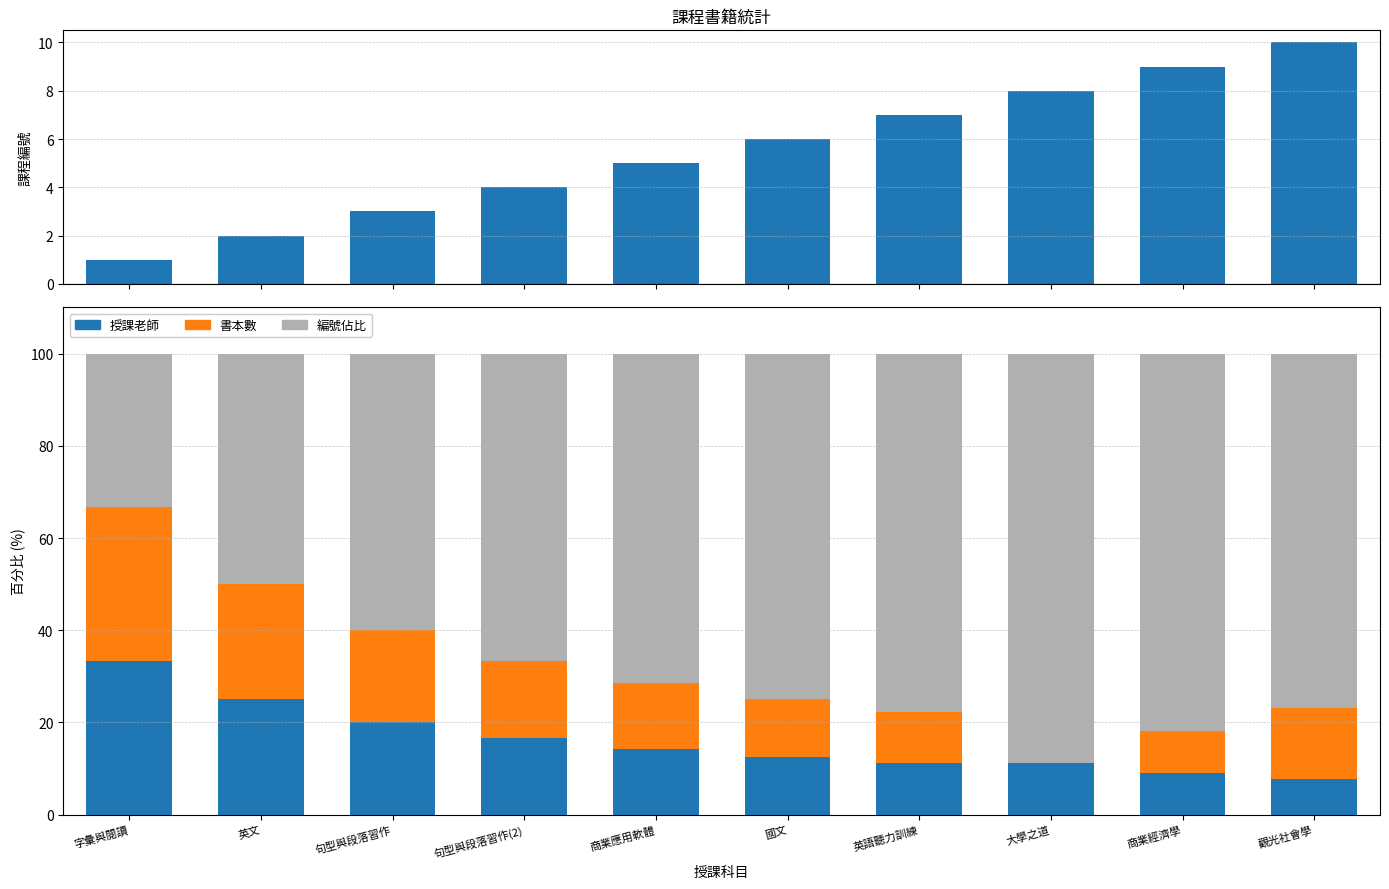

What is the maximum value for 編號佔比?

88.9